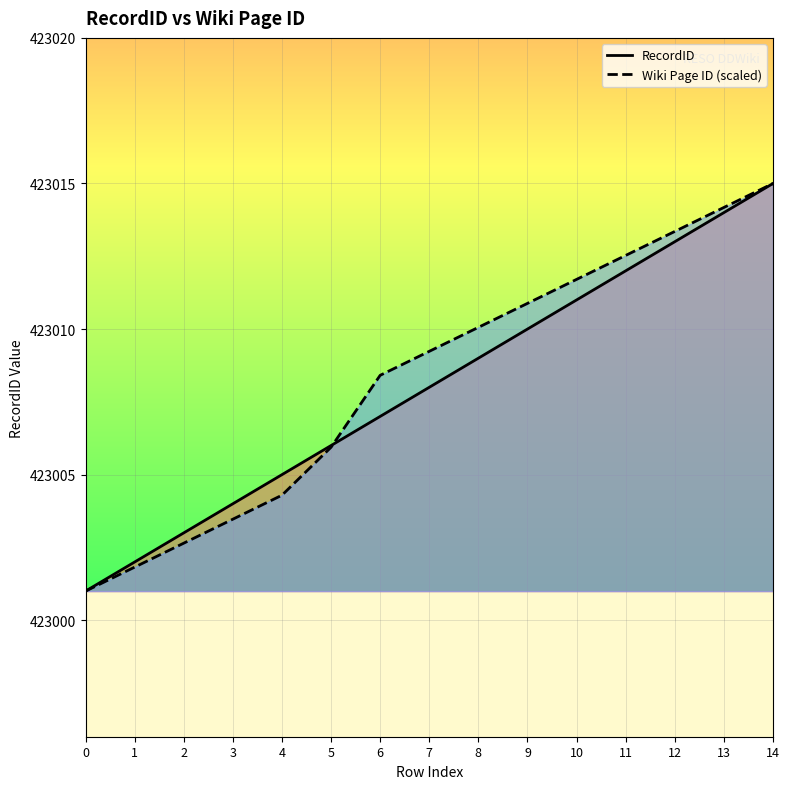

What is the value of the RecordID point at the 2nd from the left?

423002.0